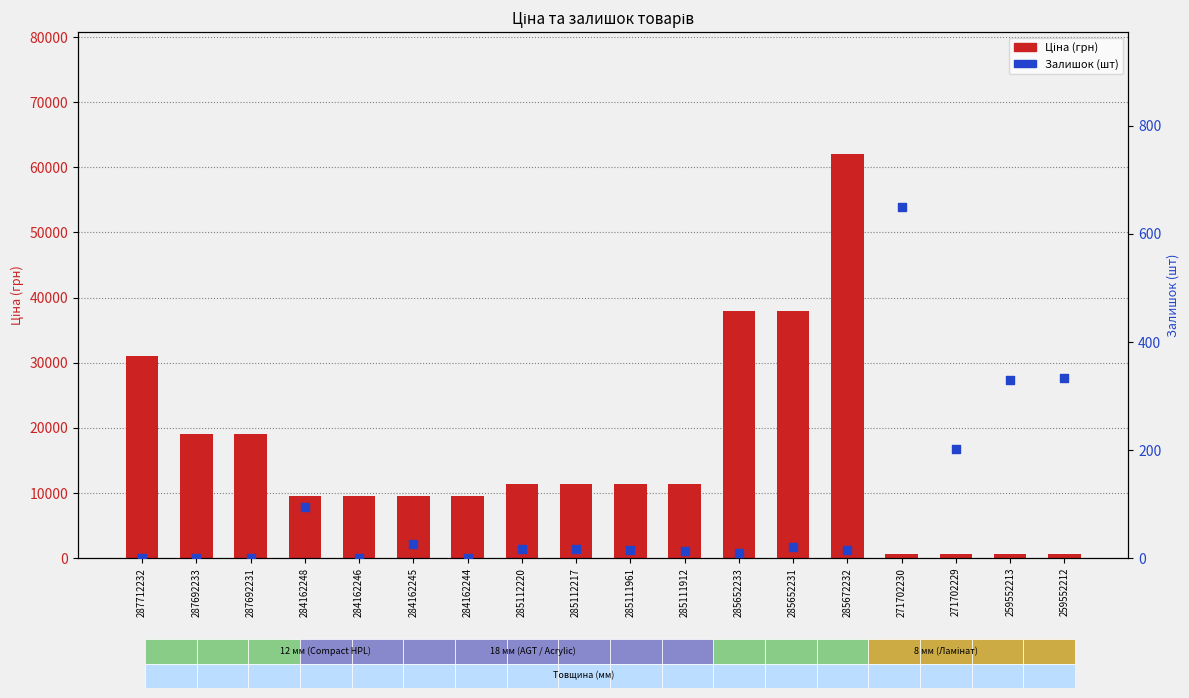

Is the value of Ціна at 284162246 greater than the value of Залишок at 259552212?

Yes